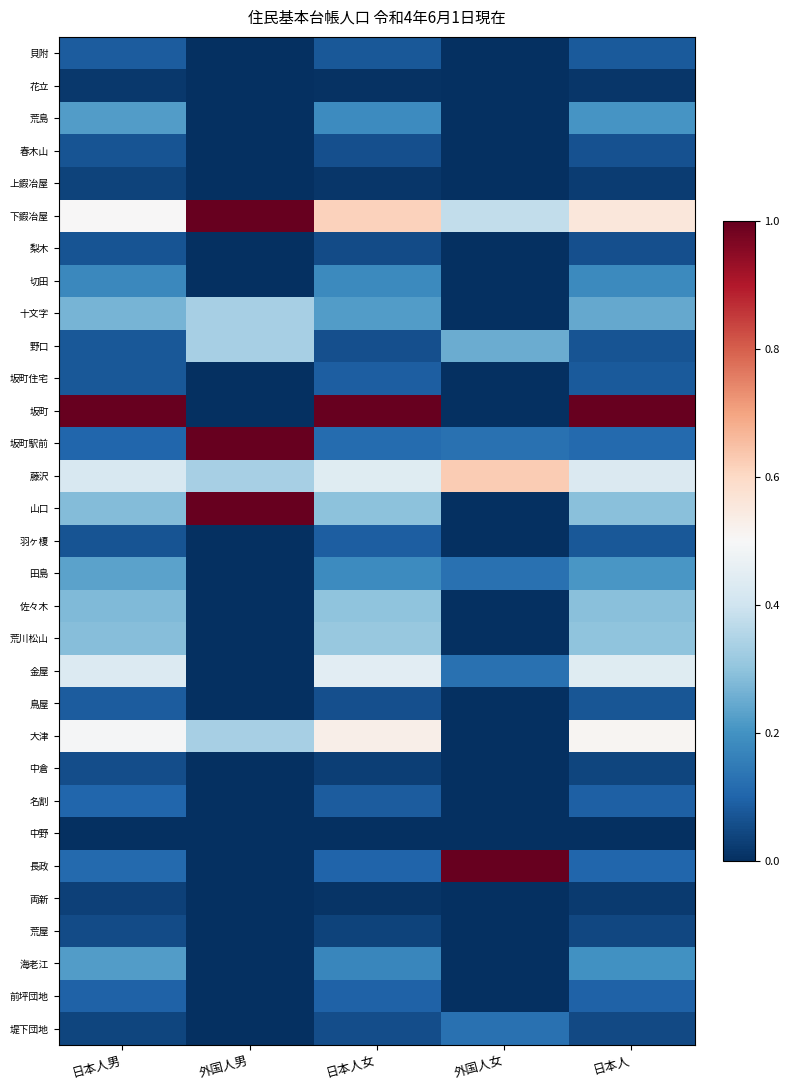

Reading left to right, list all the values displayed in this chart.

貝附: 日本人男=0.1	外国人男=0.0	日本人女=0.1	外国人女=0.0	日本人=0.1
花立: 日本人男=0.0	外国人男=0.0	日本人女=0.0	外国人女=0.0	日本人=0.0
荒島: 日本人男=0.2	外国人男=0.0	日本人女=0.2	外国人女=0.0	日本人=0.2
春木山: 日本人男=0.1	外国人男=0.0	日本人女=0.1	外国人女=0.0	日本人=0.1
上鍜冶屋: 日本人男=0.0	外国人男=0.0	日本人女=0.0	外国人女=0.0	日本人=0.0
下鍜冶屋: 日本人男=0.5	外国人男=1.0	日本人女=0.6	外国人女=0.4	日本人=0.6
梨木: 日本人男=0.1	外国人男=0.0	日本人女=0.1	外国人女=0.0	日本人=0.1
切田: 日本人男=0.2	外国人男=0.0	日本人女=0.2	外国人女=0.0	日本人=0.2
十文字: 日本人男=0.3	外国人男=0.3	日本人女=0.2	外国人女=0.0	日本人=0.2
野口: 日本人男=0.1	外国人男=0.3	日本人女=0.1	外国人女=0.2	日本人=0.1
坂町住宅: 日本人男=0.1	外国人男=0.0	日本人女=0.1	外国人女=0.0	日本人=0.1
坂町: 日本人男=1.0	外国人男=0.0	日本人女=1.0	外国人女=0.0	日本人=1.0
坂町駅前: 日本人男=0.1	外国人男=1.0	日本人女=0.1	外国人女=0.1	日本人=0.1
藤沢: 日本人男=0.4	外国人男=0.3	日本人女=0.4	外国人女=0.6	日本人=0.4
山口: 日本人男=0.3	外国人男=1.0	日本人女=0.3	外国人女=0.0	日本人=0.3
羽ヶ榎: 日本人男=0.1	外国人男=0.0	日本人女=0.1	外国人女=0.0	日本人=0.1
田島: 日本人男=0.2	外国人男=0.0	日本人女=0.2	外国人女=0.1	日本人=0.2
佐々木: 日本人男=0.3	外国人男=0.0	日本人女=0.3	外国人女=0.0	日本人=0.3
荒川松山: 日本人男=0.3	外国人男=0.0	日本人女=0.3	外国人女=0.0	日本人=0.3
金屋: 日本人男=0.4	外国人男=0.0	日本人女=0.4	外国人女=0.1	日本人=0.4
鳥屋: 日本人男=0.1	外国人男=0.0	日本人女=0.1	外国人女=0.0	日本人=0.1
大津: 日本人男=0.5	外国人男=0.3	日本人女=0.5	外国人女=0.0	日本人=0.5
中倉: 日本人男=0.1	外国人男=0.0	日本人女=0.0	外国人女=0.0	日本人=0.0
名割: 日本人男=0.1	外国人男=0.0	日本人女=0.1	外国人女=0.0	日本人=0.1
中野: 日本人男=0.0	外国人男=0.0	日本人女=0.0	外国人女=0.0	日本人=0.0
長政: 日本人男=0.1	外国人男=0.0	日本人女=0.1	外国人女=1.0	日本人=0.1
両新: 日本人男=0.0	外国人男=0.0	日本人女=0.0	外国人女=0.0	日本人=0.0
荒屋: 日本人男=0.1	外国人男=0.0	日本人女=0.0	外国人女=0.0	日本人=0.0
海老江: 日本人男=0.2	外国人男=0.0	日本人女=0.2	外国人女=0.0	日本人=0.2
前坪団地: 日本人男=0.1	外国人男=0.0	日本人女=0.1	外国人女=0.0	日本人=0.1
堤下団地: 日本人男=0.0	外国人男=0.0	日本人女=0.1	外国人女=0.1	日本人=0.0